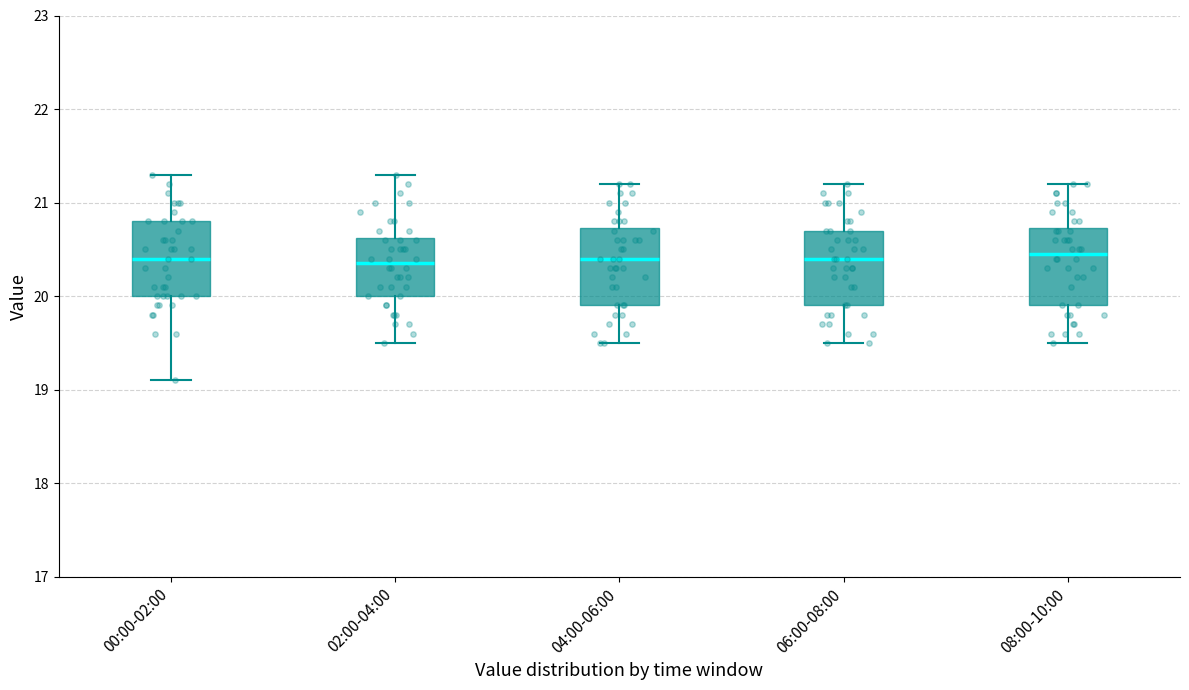

Reading left to right, read every box against the y-axis: the position of its median line, the range the box covers, and the ends of its whiskers. The values are not printed on the chart, so give them approximately, as read against the axis.

00:00-02:00: median 20.4, box 20.0 to 20.8, whiskers 19.1 to 21.3
02:00-04:00: median 20.4, box 20.0 to 20.6, whiskers 19.5 to 21.3
04:00-06:00: median 20.4, box 19.9 to 20.7, whiskers 19.5 to 21.2
06:00-08:00: median 20.4, box 19.9 to 20.7, whiskers 19.5 to 21.2
08:00-10:00: median 20.5, box 19.9 to 20.7, whiskers 19.5 to 21.2